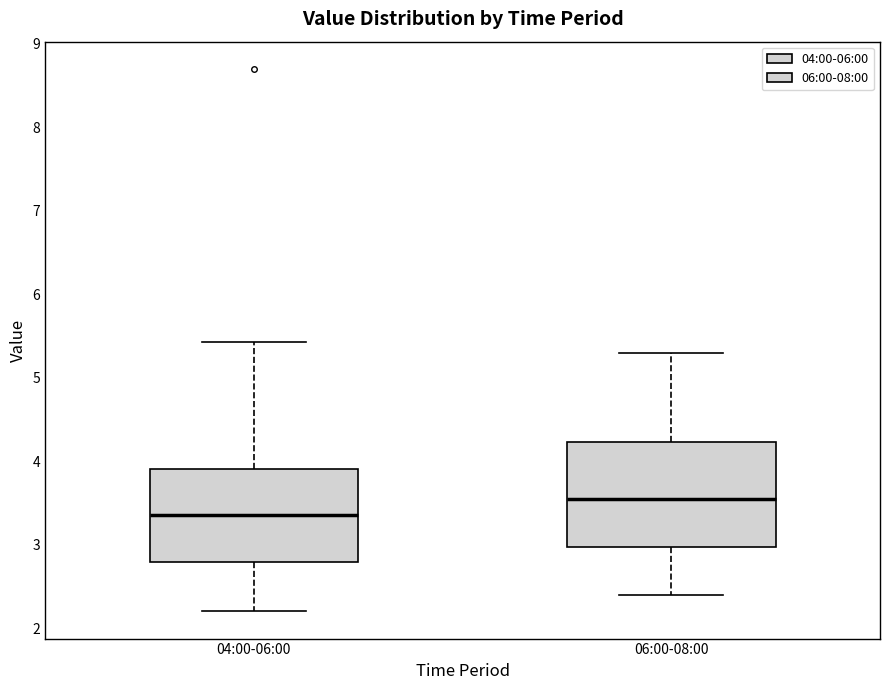

Where does the median line of the box for 04:00-06:00 sit on the y-axis? The values are not printed on the chart, so give them approximately, as read against the axis.

3.4